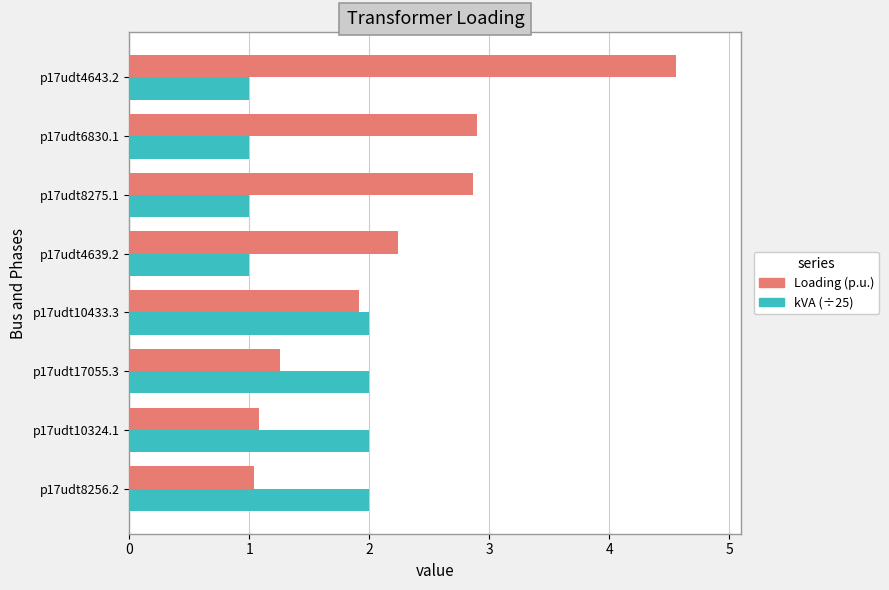

What is the smallest value displayed?

1.0